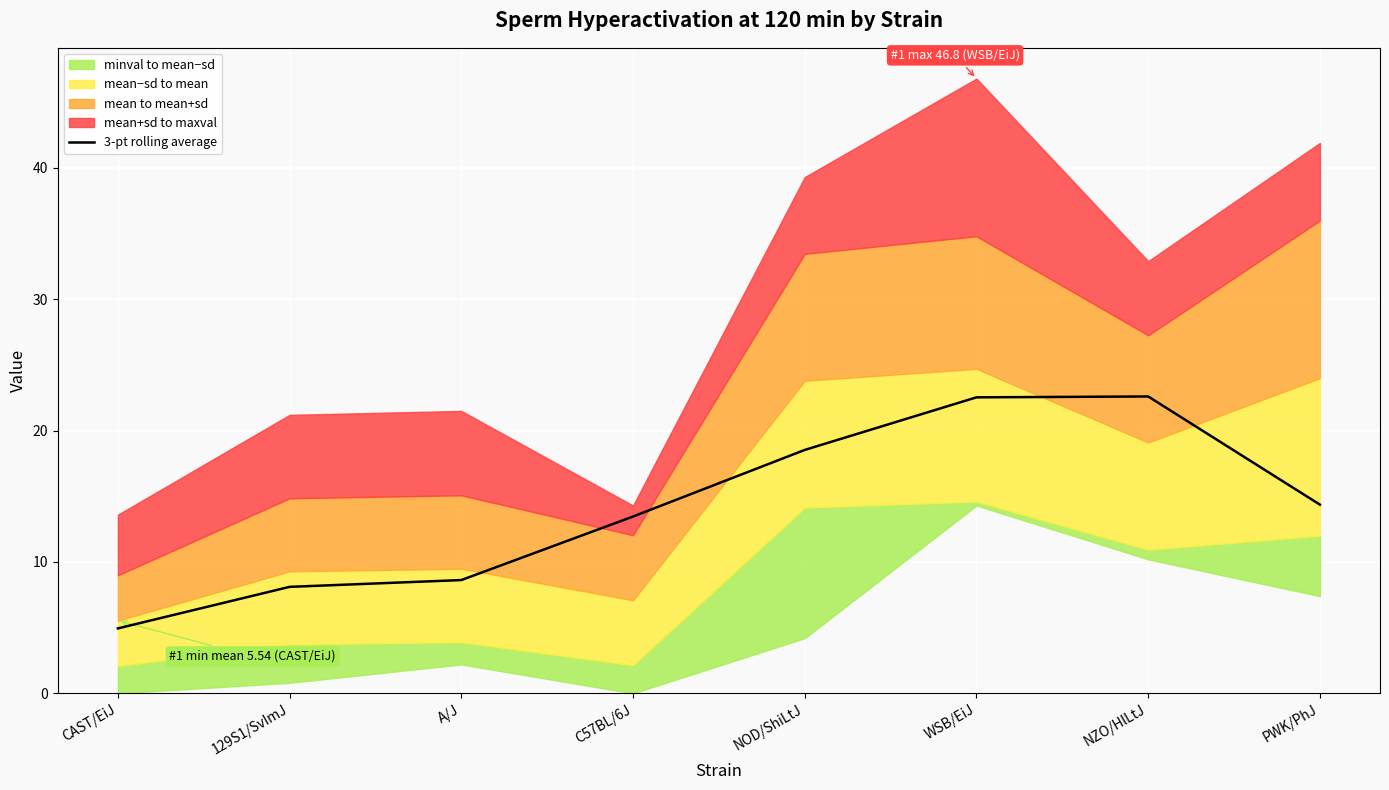

At which label does the data first exceed 14?

NOD/ShiLtJ